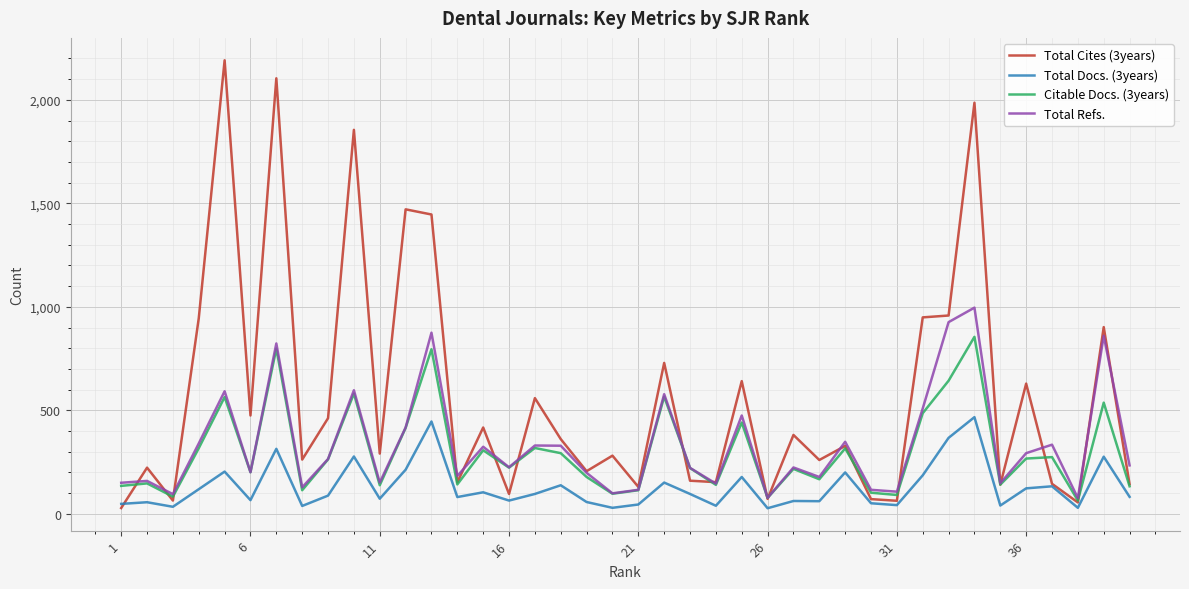

True or false: Citable Docs. (3years) and Total Docs. (3years) cross at least once.

False